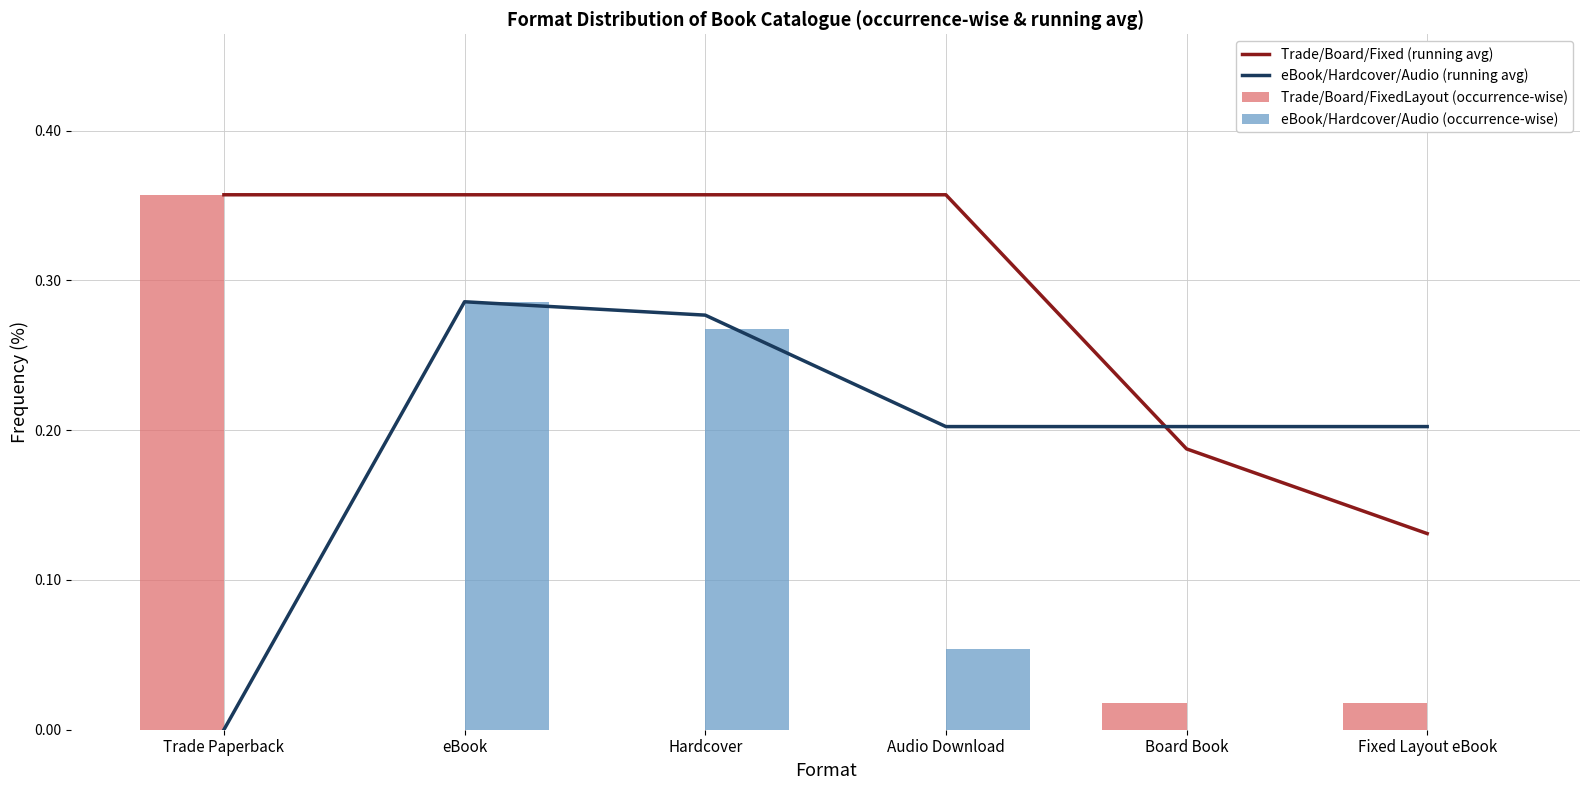

List the series in order of their peak value, lowest first.

eBook/Hardcover/Audio (running avg), eBook/Hardcover/Audio (occurrence-wise), Trade/Board/Fixed (running avg), Trade/Board/FixedLayout (occurrence-wise)